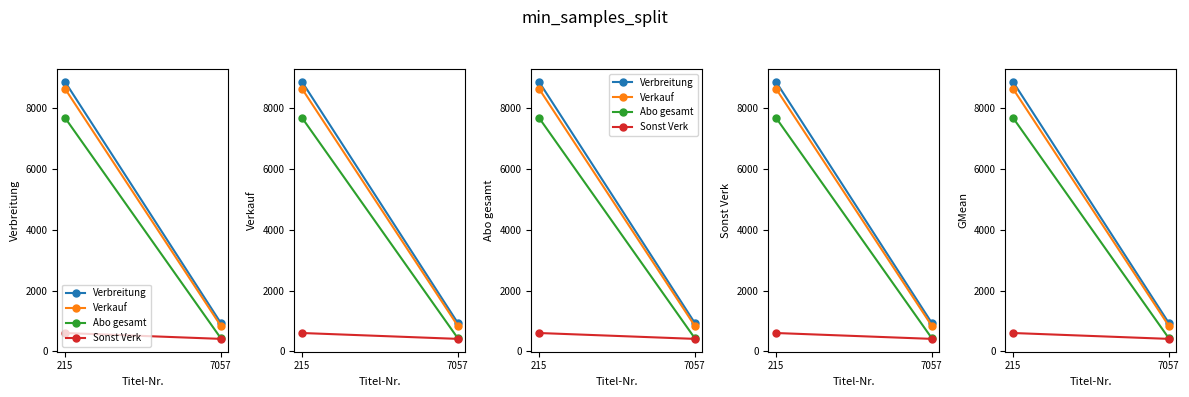

Reading right to left, what are all the values shown in this chart?

Verbreitung: 7057=937	215=8873
Verkauf: 7057=841	215=8645
Abo gesamt: 7057=434	215=7687
Sonst Verk: 7057=407	215=600